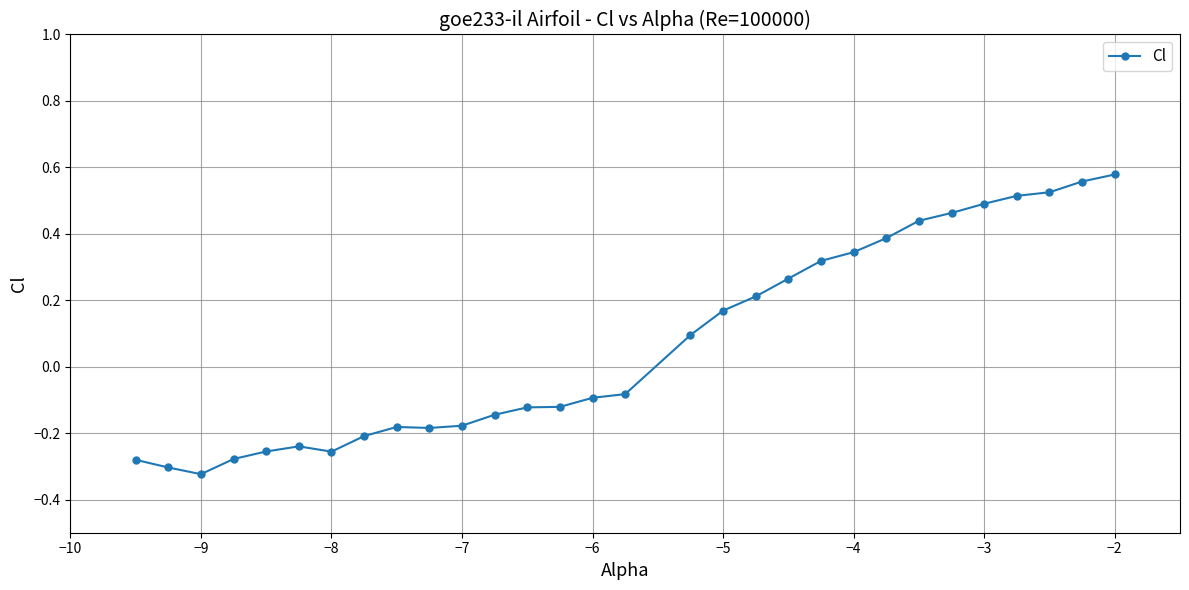

True or false: there are more than 0 points higher than both neighbors.

True